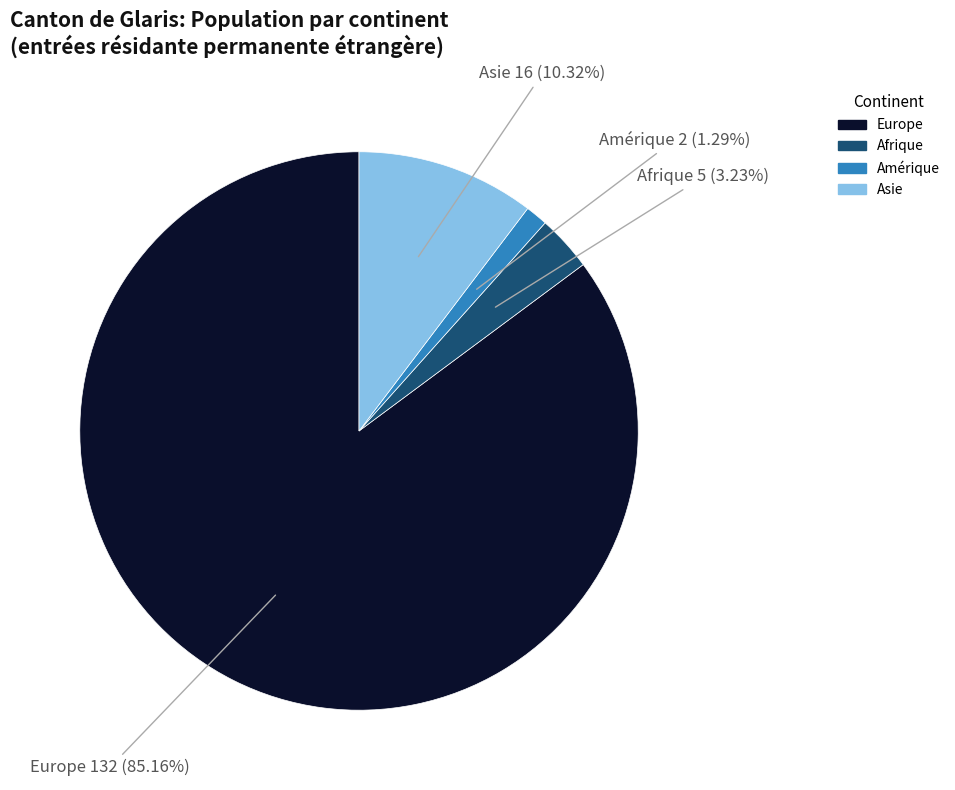

Does any single category account for the majority?

Yes